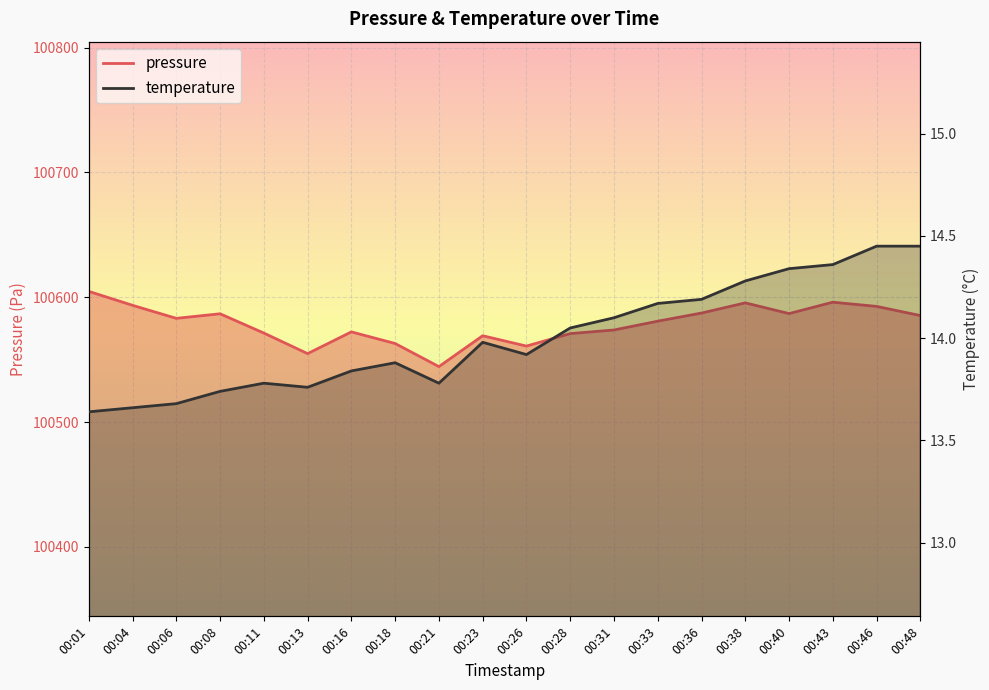

What is the difference between the maximum and minimum values in the temperature series?

0.8